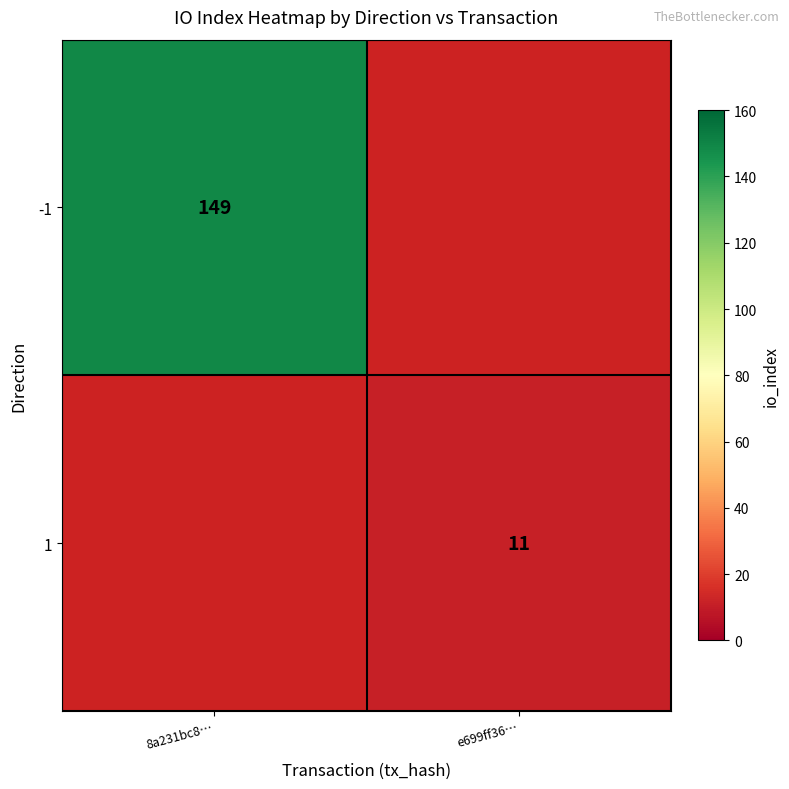

The 1 series shows 2.4 at e699ff36…. True or false?

False